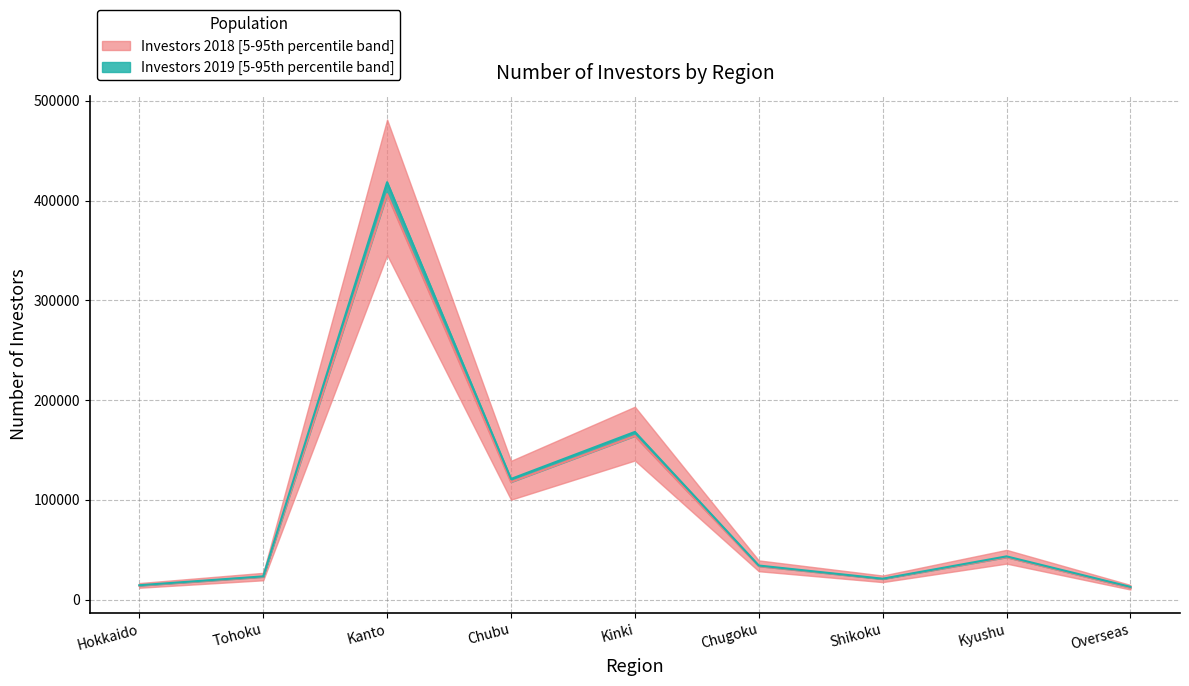

True or false: Investors 2018 and Investors 2019 intersect in this chart.

False